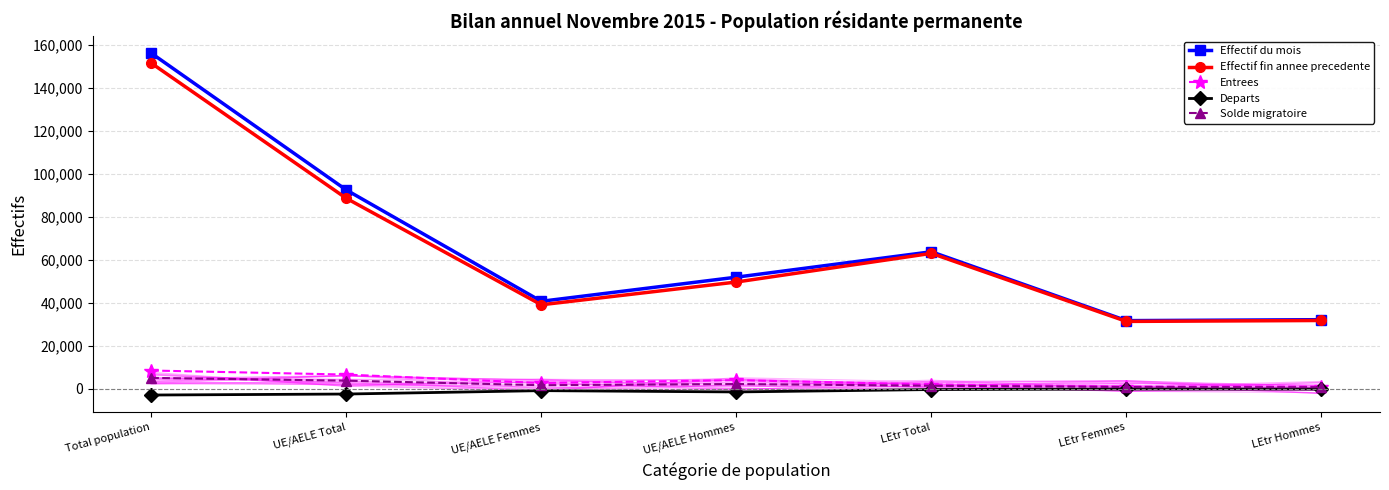

What is the label of the 7th point from the right?

Total population